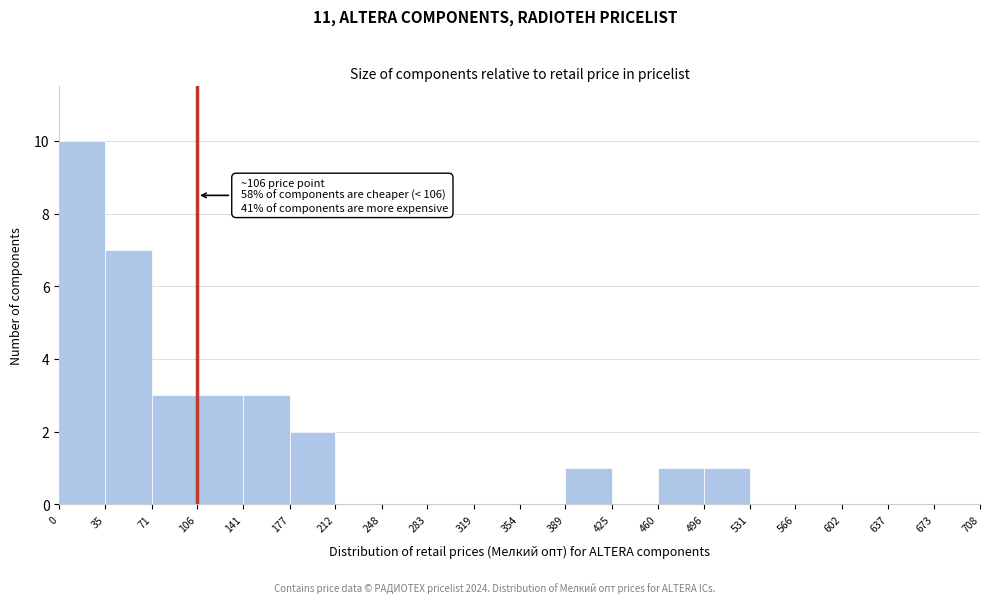

Over which range of the x-axis is the bar tallest?

0 to 35